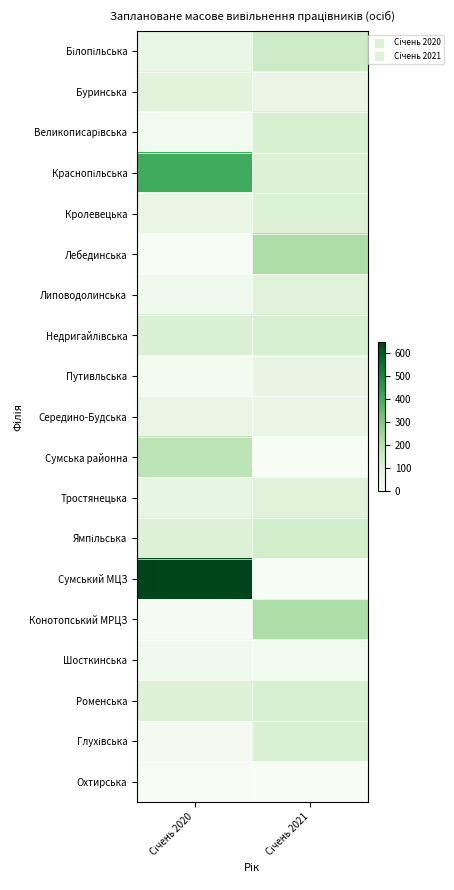

How many series are shown in this chart?

19